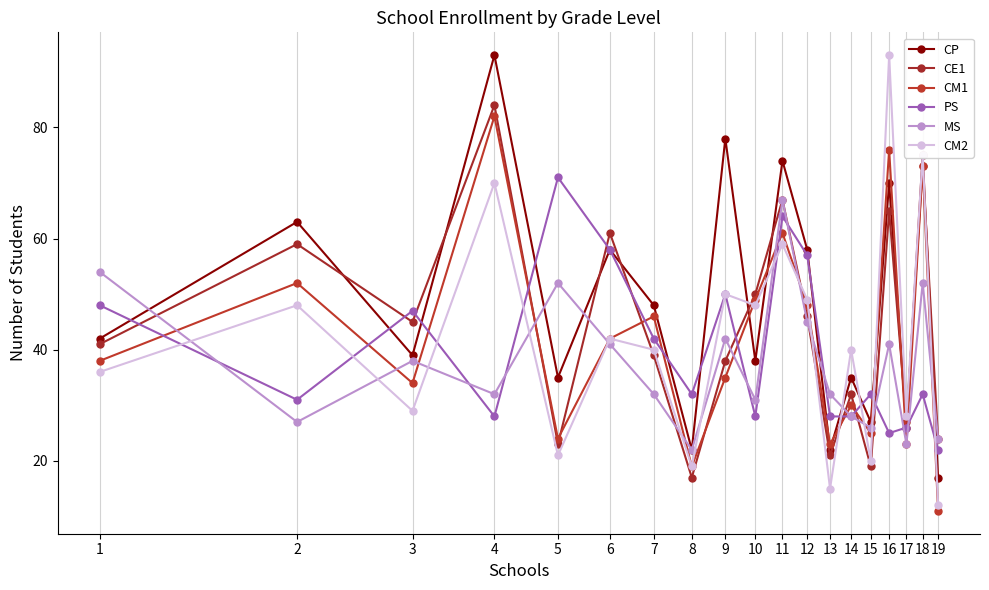

How many series are shown in this chart?

6